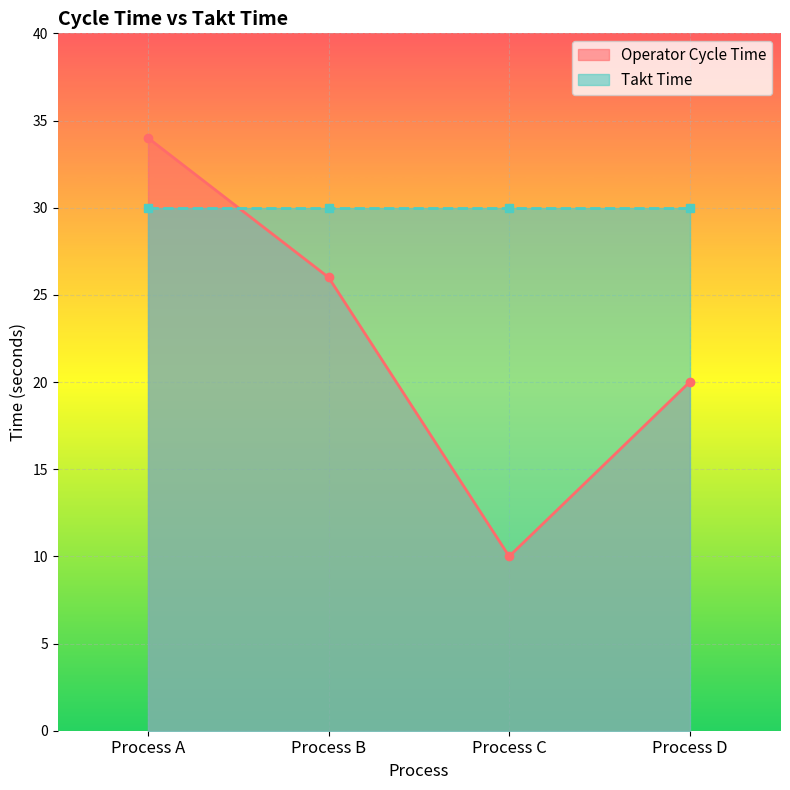

Which label corresponds to the smallest value in the chart?

Process C